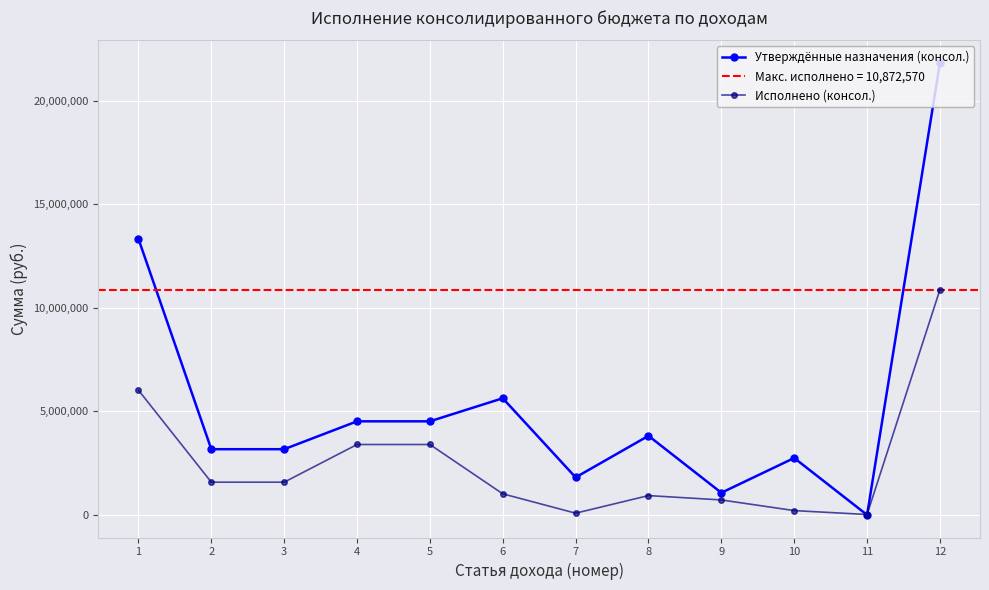

What value does the Исполнено (консол.) series have at 9?

724046.3